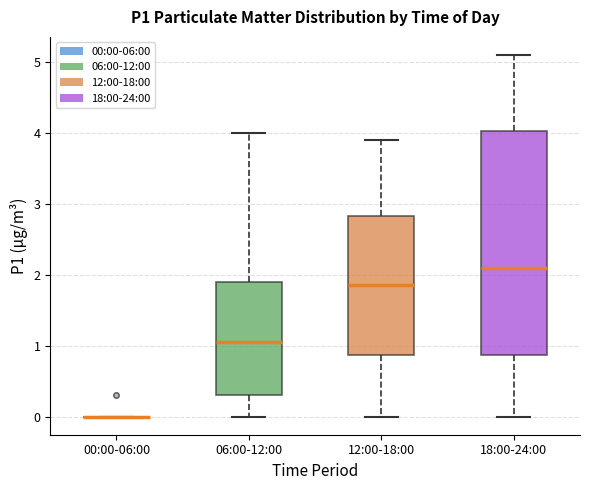

Reading left to right, transcribe this box plot: for each box, give where its median line is, the range the box spans, and where its two whiskers end, as read against the y-axis. The values are not printed on the chart, so give them approximately, as read against the axis.

00:00-06:00: box collapsed to a line at 0.0, whiskers 0.0 to 0.0
06:00-12:00: median 1.1, box 0.3 to 1.9, whiskers 0.0 to 4.0
12:00-18:00: median 1.9, box 0.9 to 2.8, whiskers 0.0 to 3.9
18:00-24:00: median 2.1, box 0.9 to 4.0, whiskers 0.0 to 5.1